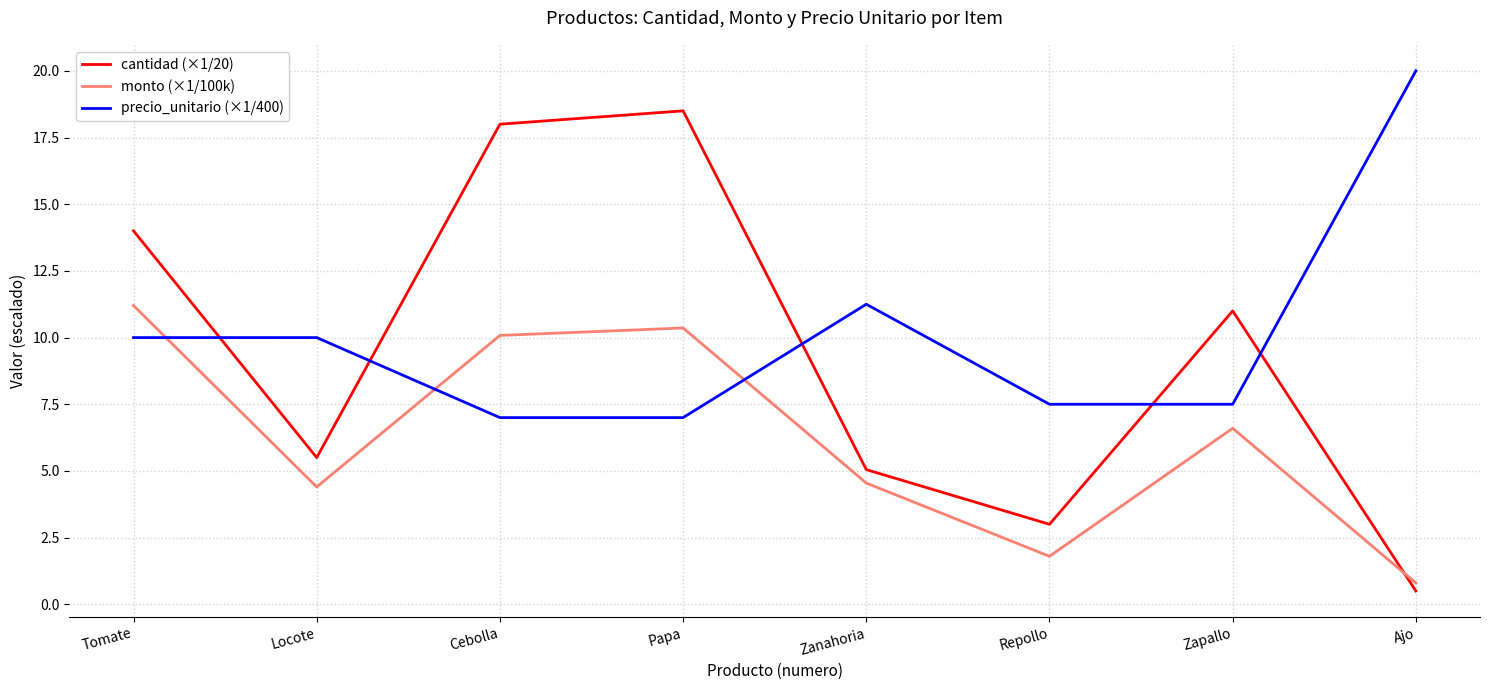

What is the difference between the maximum and minimum values in the monto (×1/100k) series?

10.4